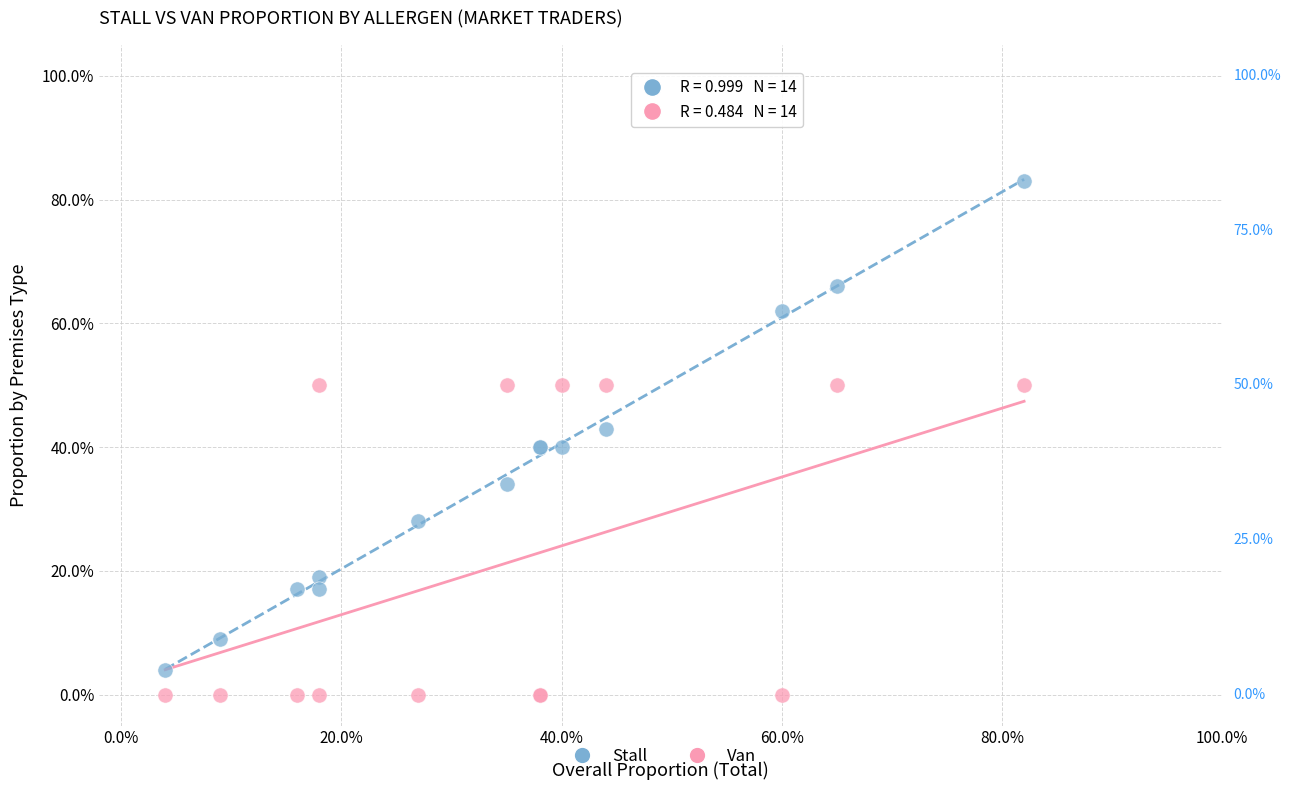

What are all the series names shown in the legend?

Stall, Van